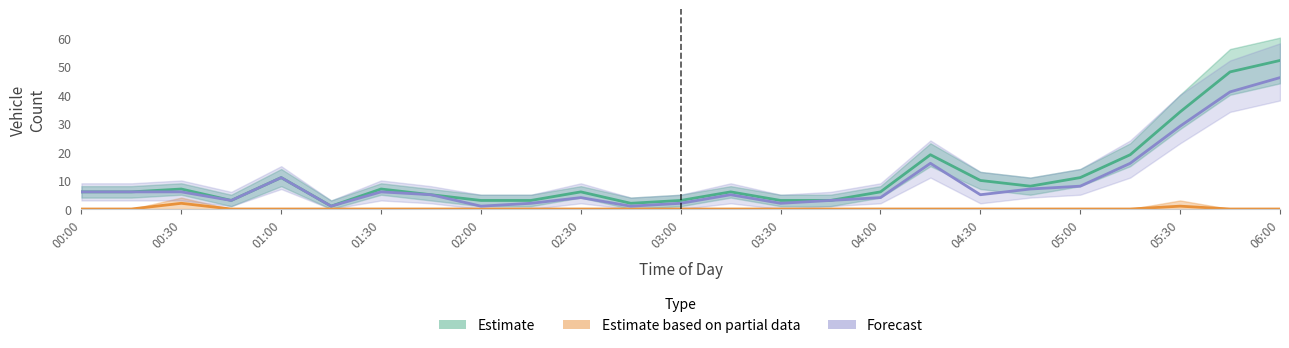

At 01:30, list the series in order from smallest to largest.

Estimate based on partial data, Forecast, Estimate